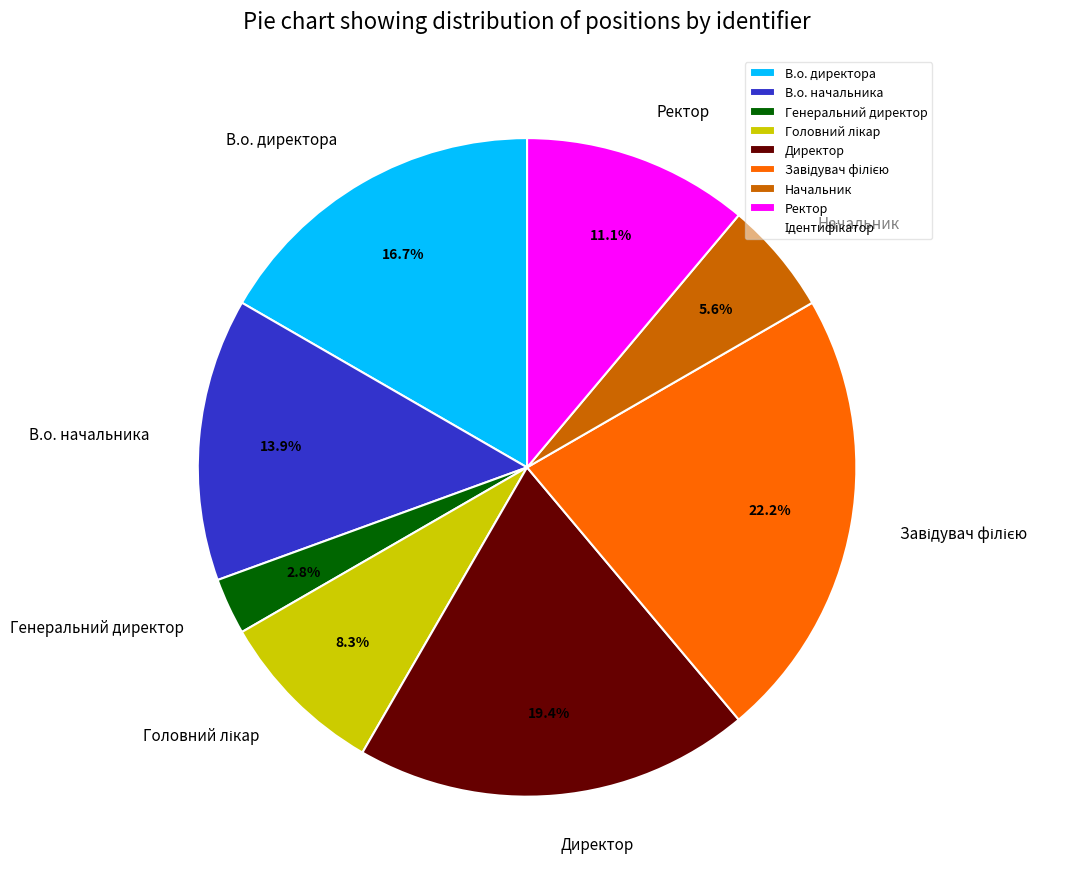

Count the number of slices in the pie.

8